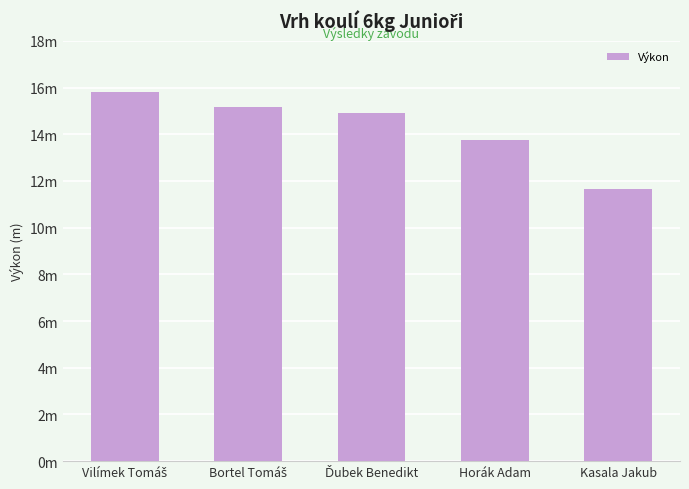

Rank the categories by value from highest to lowest.

Vilímek Tomáš, Bortel Tomáš, Ďubek Benedikt, Horák Adam, Kasala Jakub